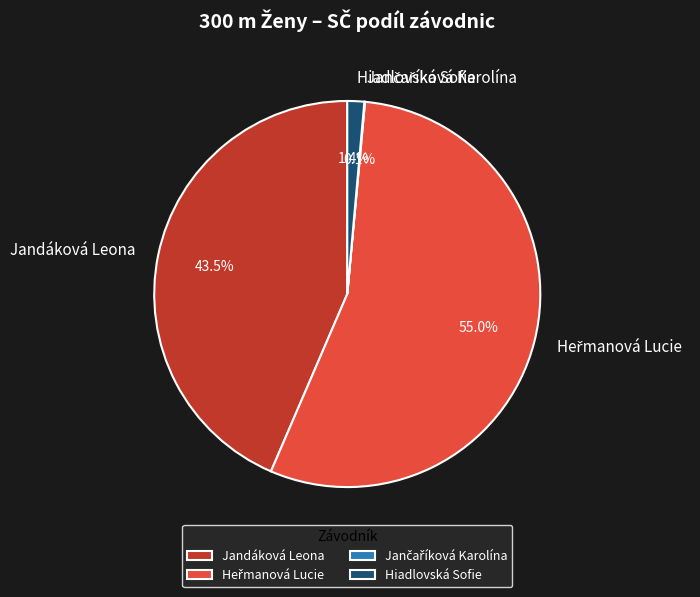

What percentage is NOT represented by Jandáková Leona?

56.5%